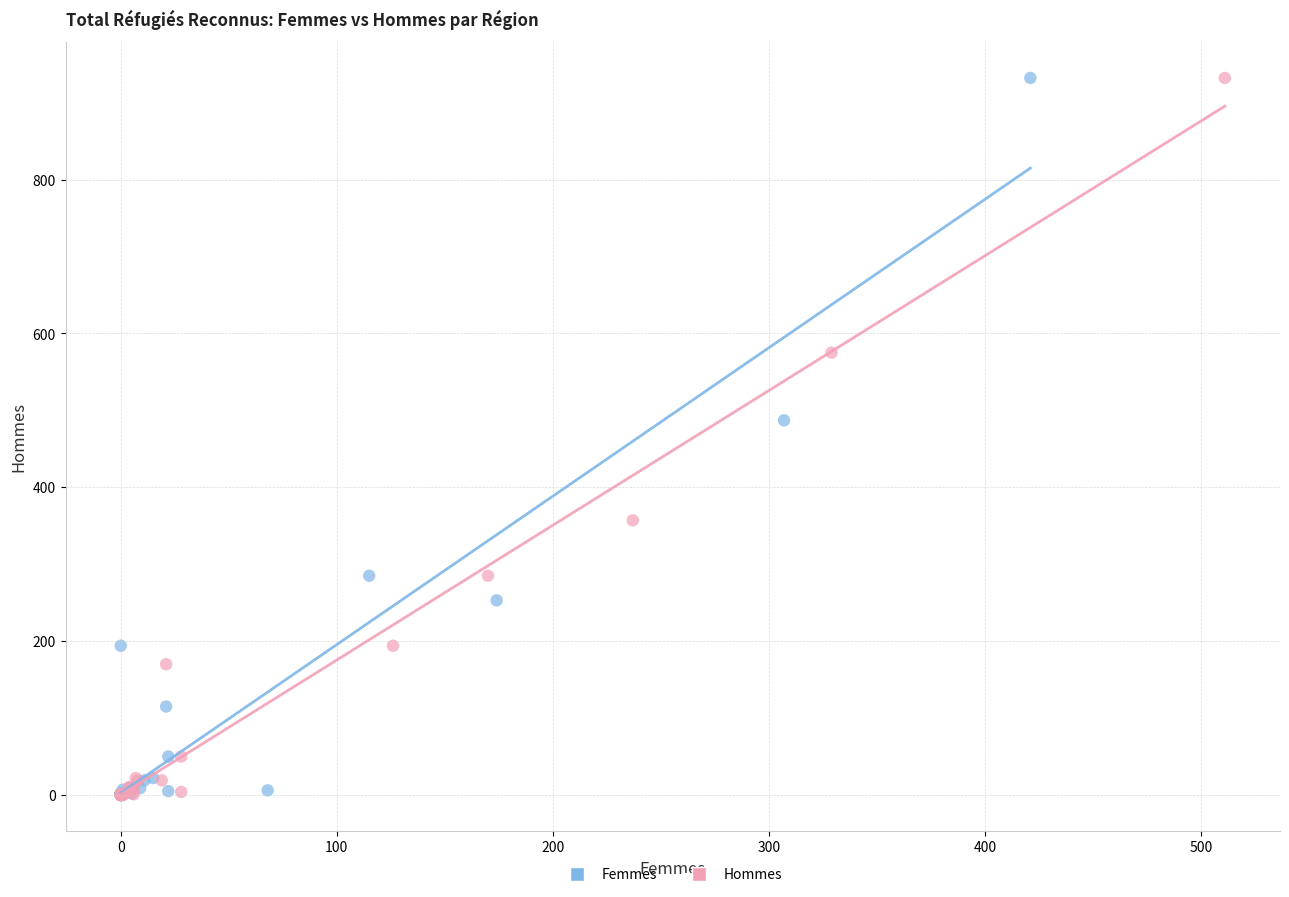

What are all the series names shown in the legend?

Femmes, Hommes